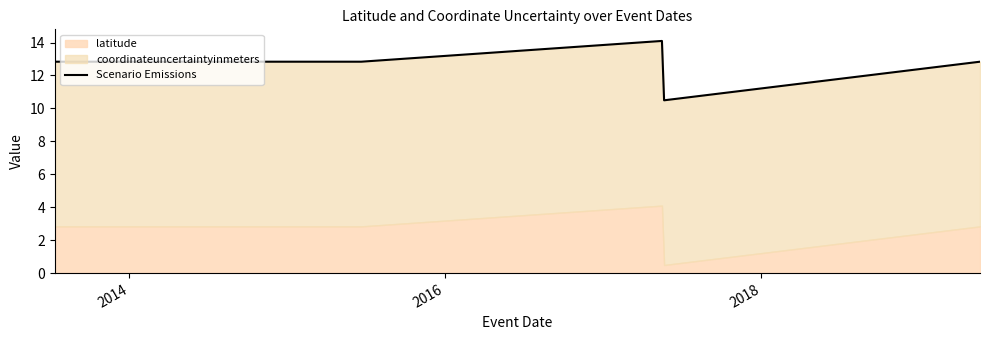

What is the smallest value displayed?

10.5